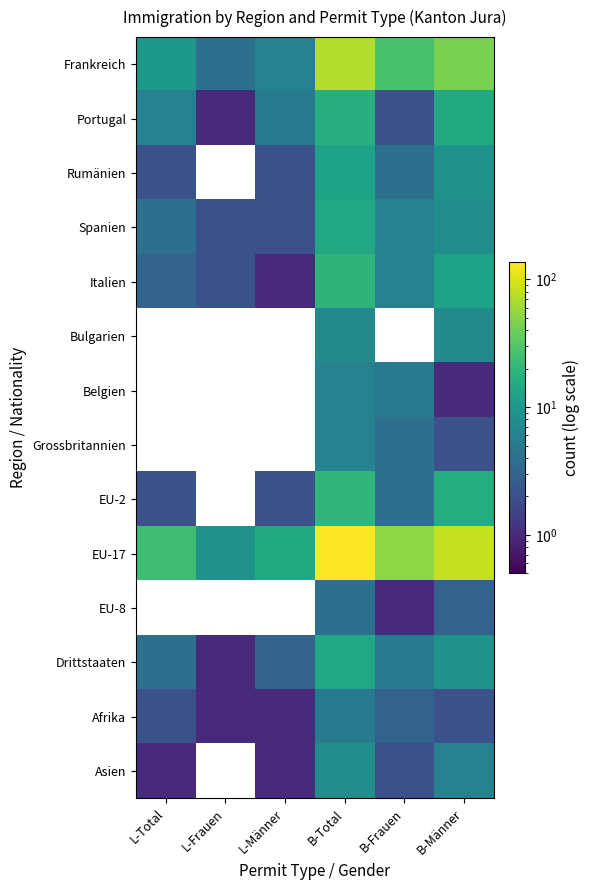

Rank the series at B-Männer from lowest to highest value.

Belgien, Grossbritannien, Afrika, EU-8, Asien, Bulgarien, Spanien, Rumänien, Drittstaaten, Italien, Portugal, EU-2, Frankreich, EU-17